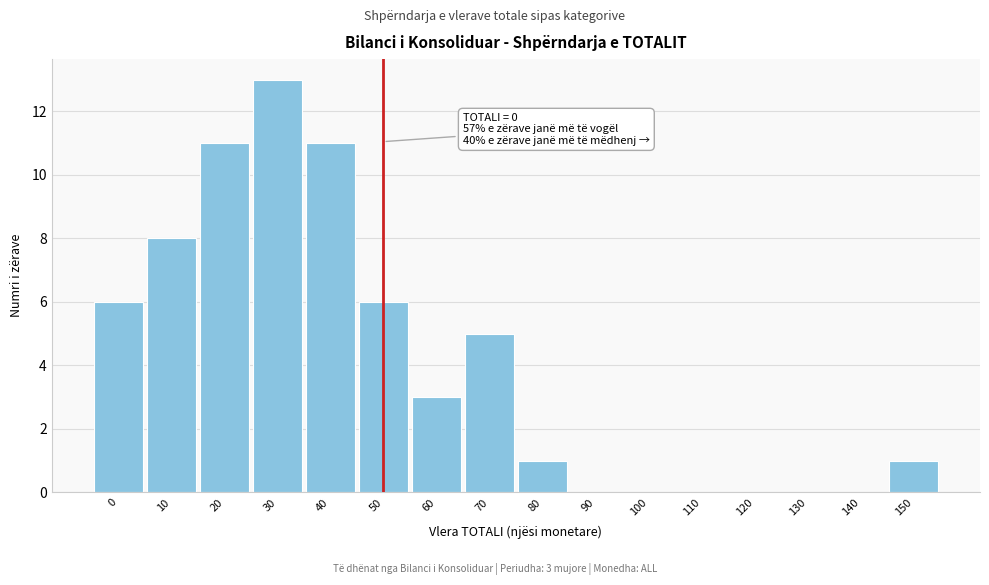

Reading left to right, transcribe all the data shown in this chart.

0=6	10=8	20=11	30=13	40=11	50=6	60=3	70=5	80=1	90=0	100=0	110=0	120=0	130=0	140=0	150=1